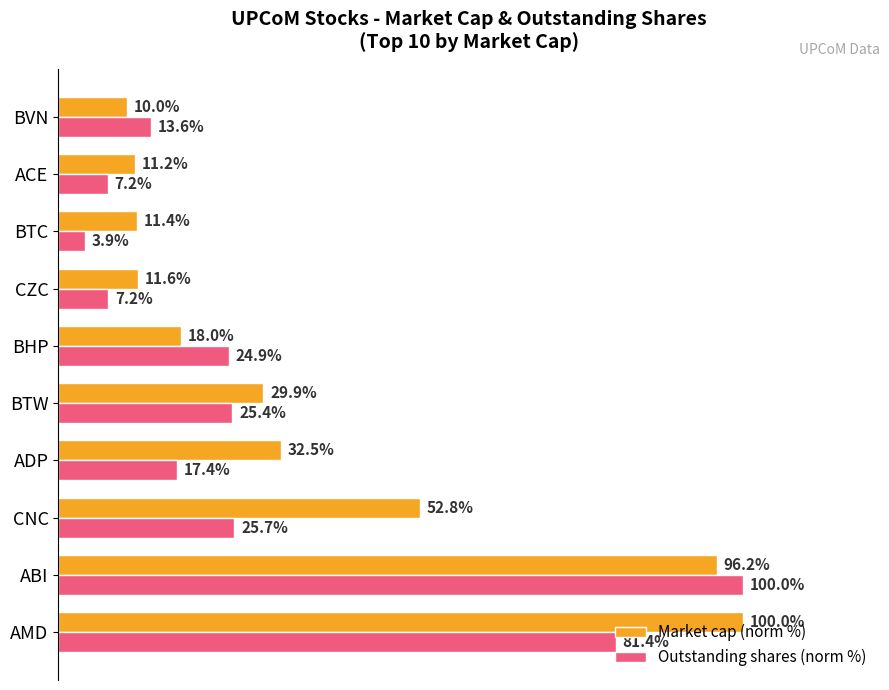

Which series has the largest total across all categories?

Market cap (norm %)